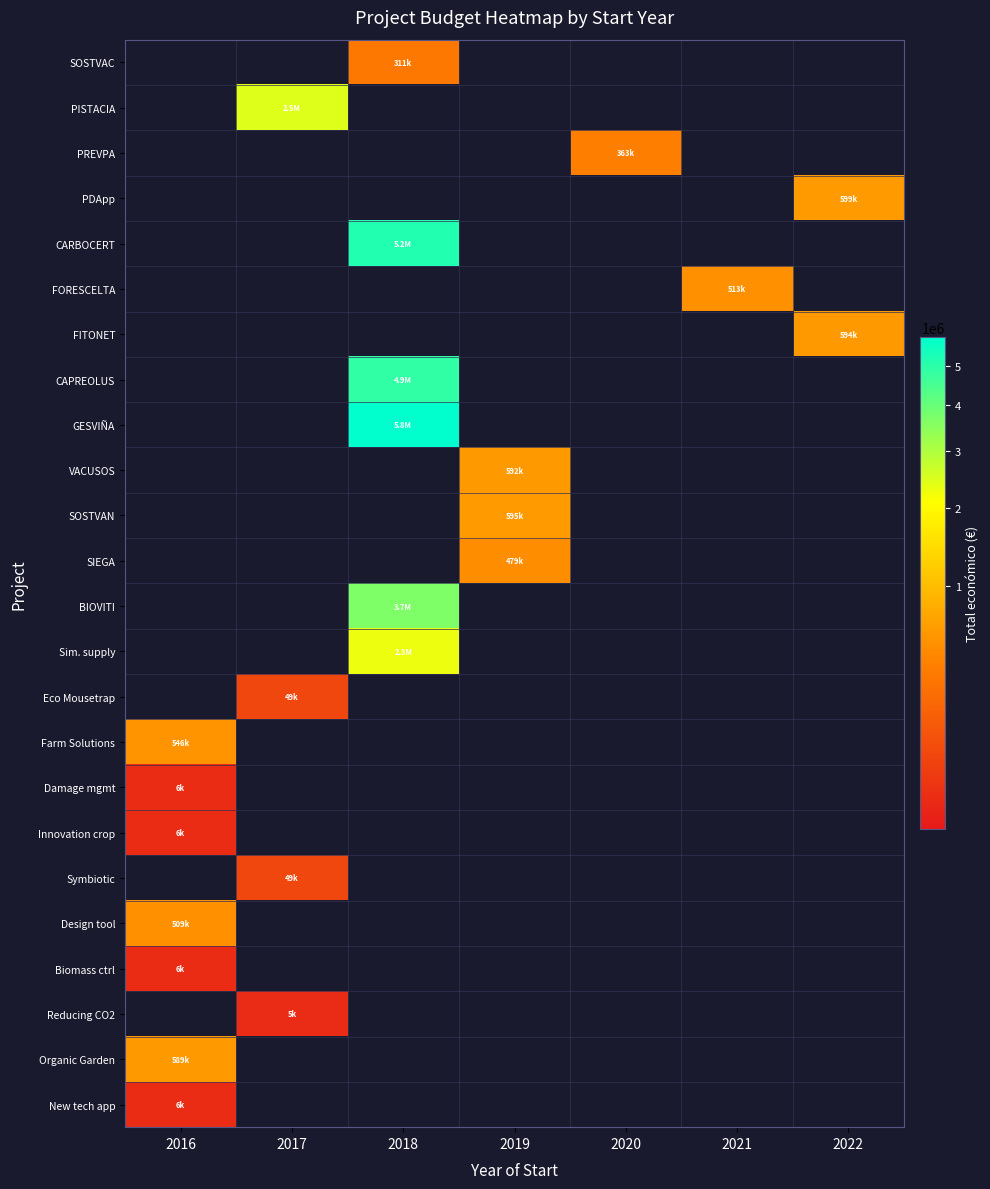

What is the greatest value displayed?

5792221.0